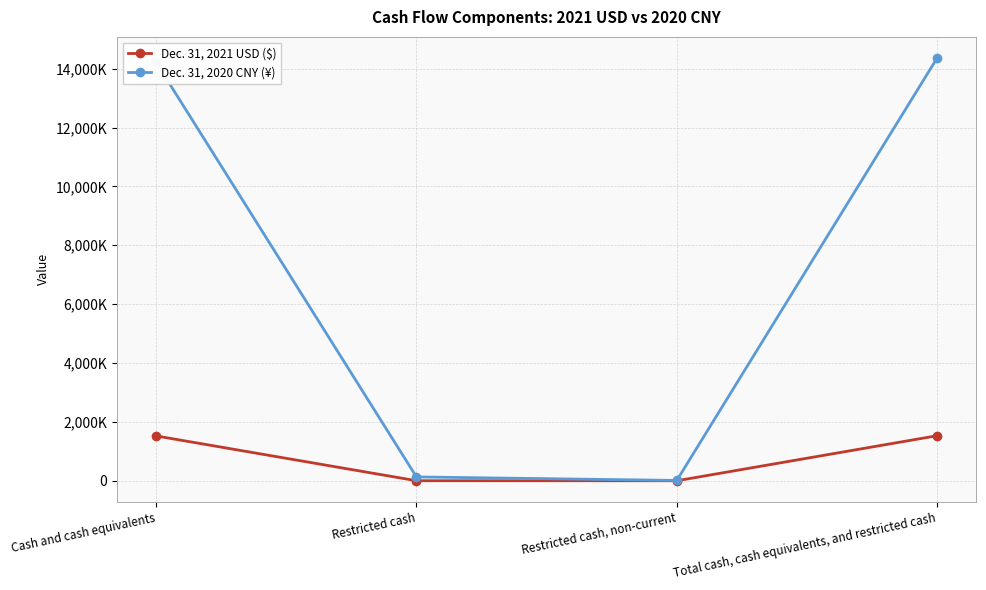

What are all the series names shown in the legend?

Dec. 31, 2021 USD ($), Dec. 31, 2020 CNY (¥)